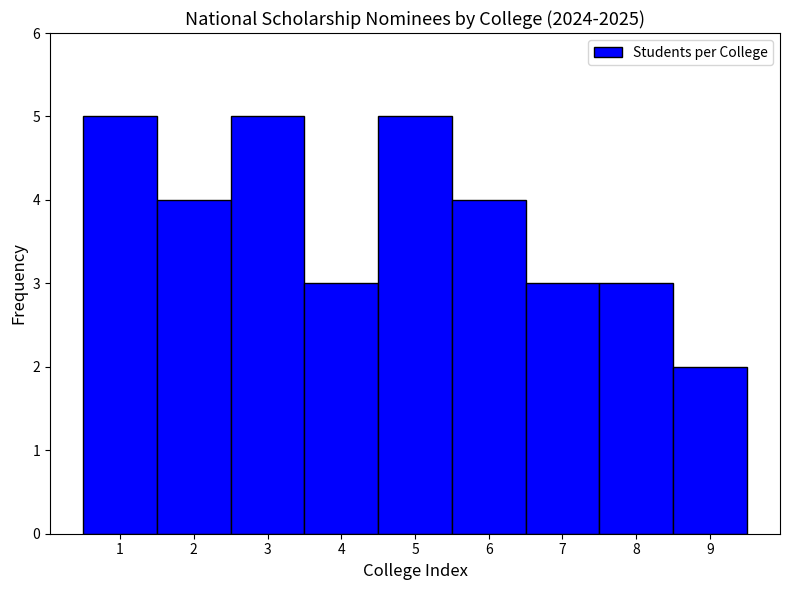

Reading left to right, list every bar in this chart as the range it spans on the x-axis followed by its height. The values are not printed on the chart, so give them approximately, as read against the axis.

0.5 to 1.5: 5
1.5 to 2.5: 4
2.5 to 3.5: 5
3.5 to 4.5: 3
4.5 to 5.5: 5
5.5 to 6.5: 4
6.5 to 7.5: 3
7.5 to 8.5: 3
8.5 to 9.5: 2